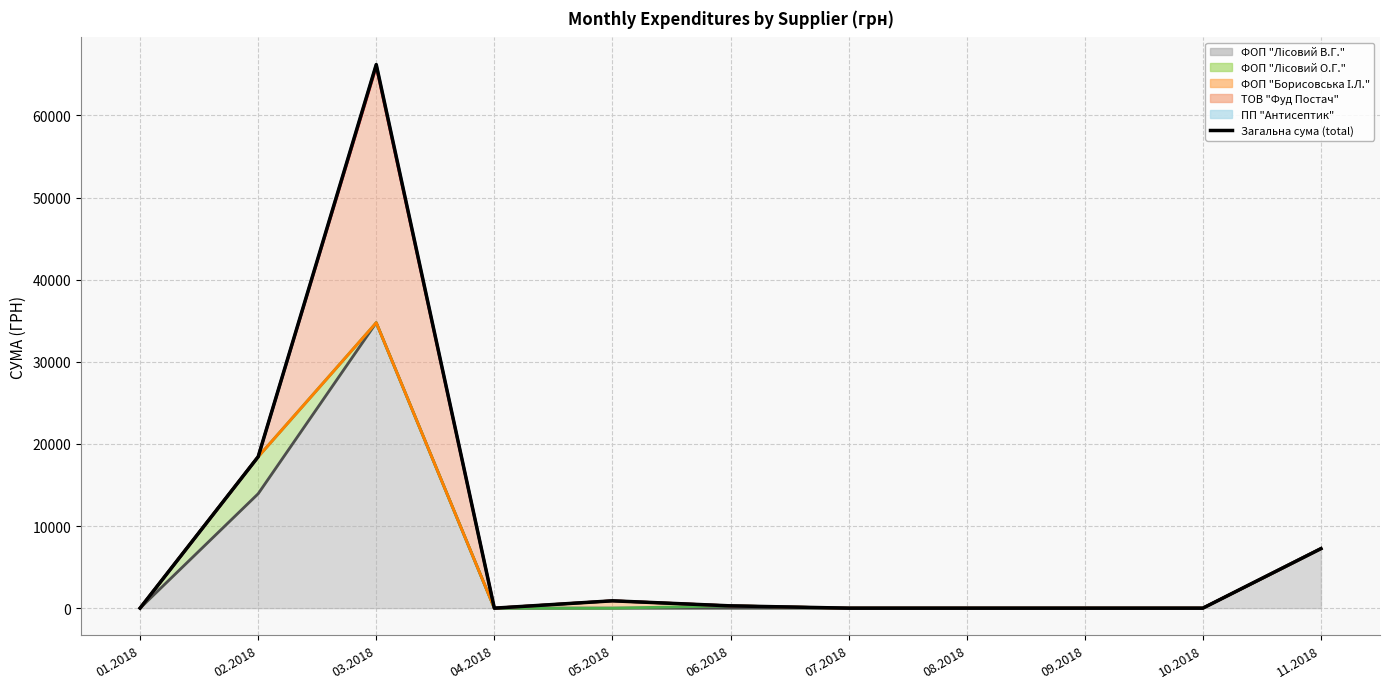

True or false: the data shows 0.0 at 09.2018.

True